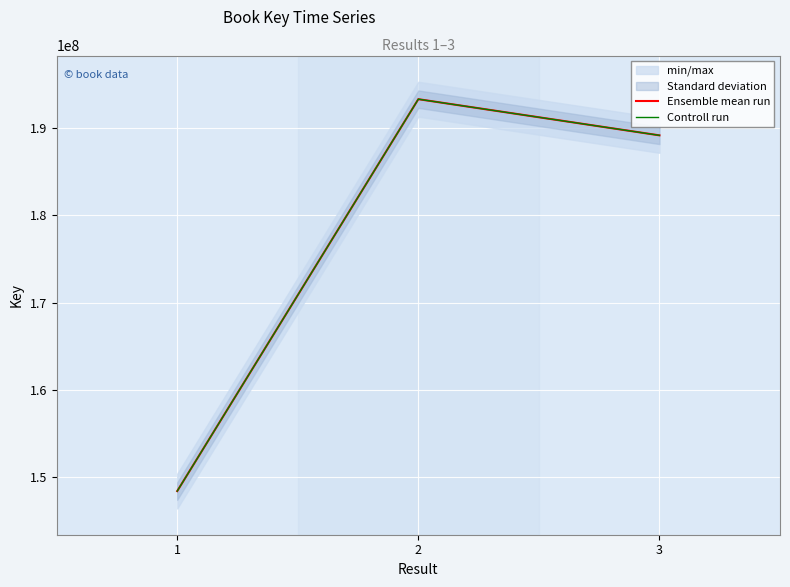

What is the difference between the maximum and minimum values in the Controll run series?

44926418